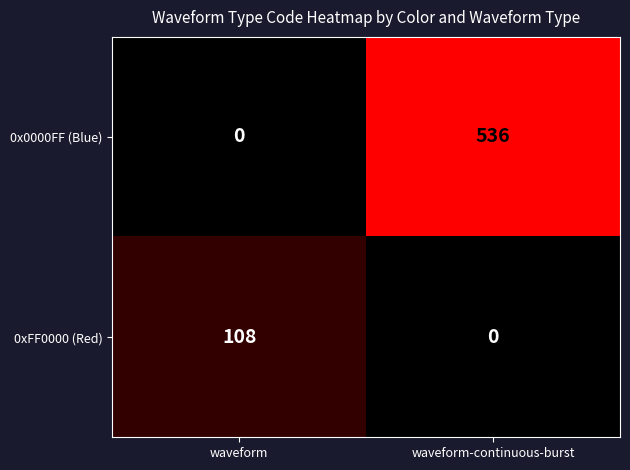

Reading right to left, what are all the values shown in this chart?

0x0000FF (Blue): waveform-continuous-burst=536	waveform=0
0xFF0000 (Red): waveform-continuous-burst=0	waveform=108